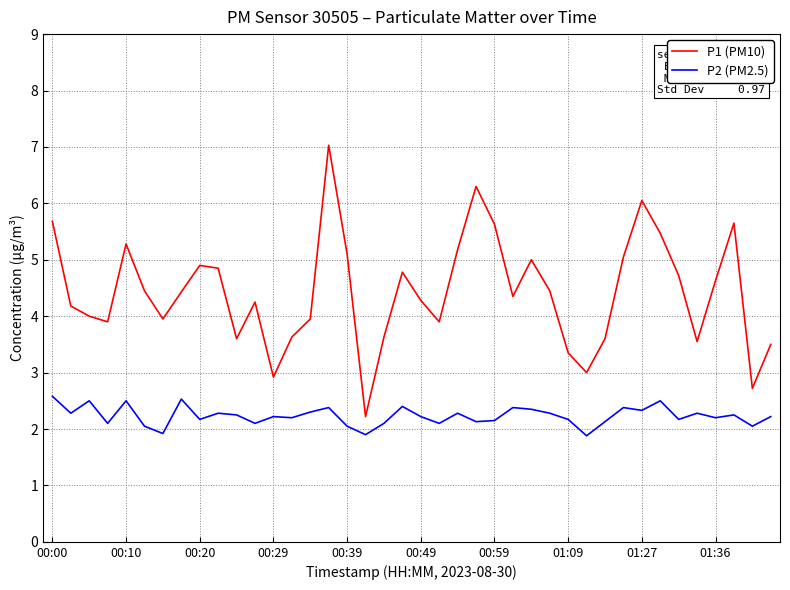

Which series has the largest range (max minus min)?

P1 (PM10)